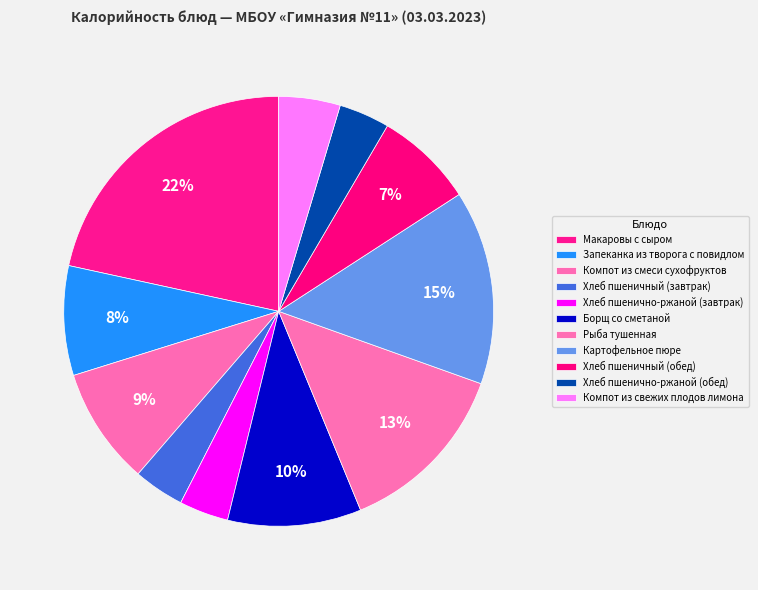

The Хлеб пшеничный (завтрак) slice represents 15% of the pie. True or false?

False